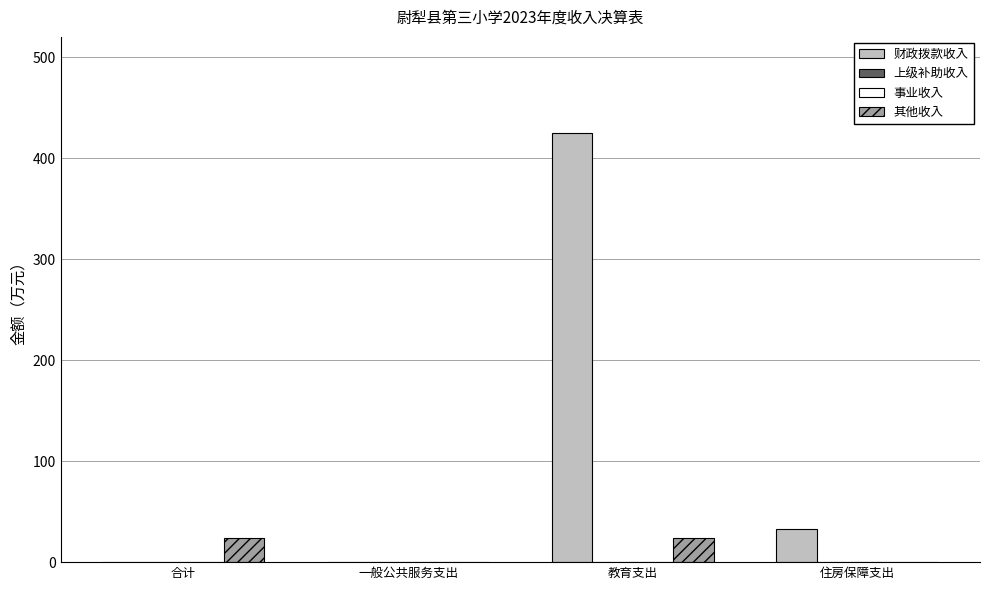

Which series has the widest spread of values?

财政拨款收入